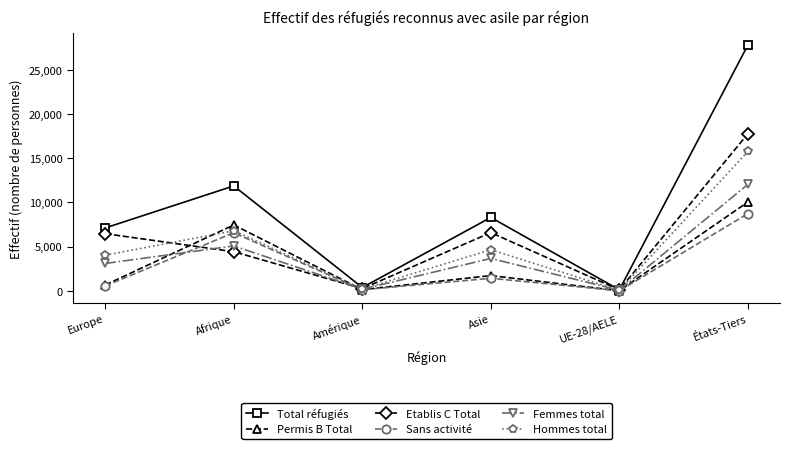

What is the sum of the Sans activité values at Europe and Asie?

1961